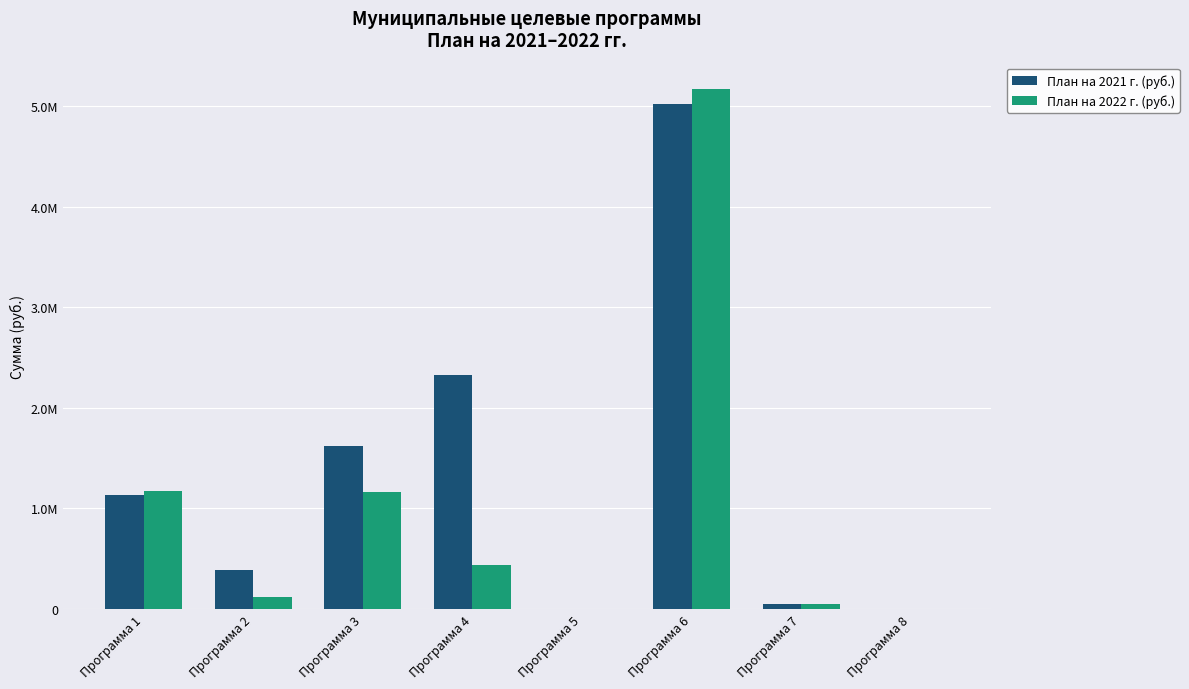

Rank the series by their maximum value, from highest to lowest.

План на 2022 г. (руб.), План на 2021 г. (руб.)